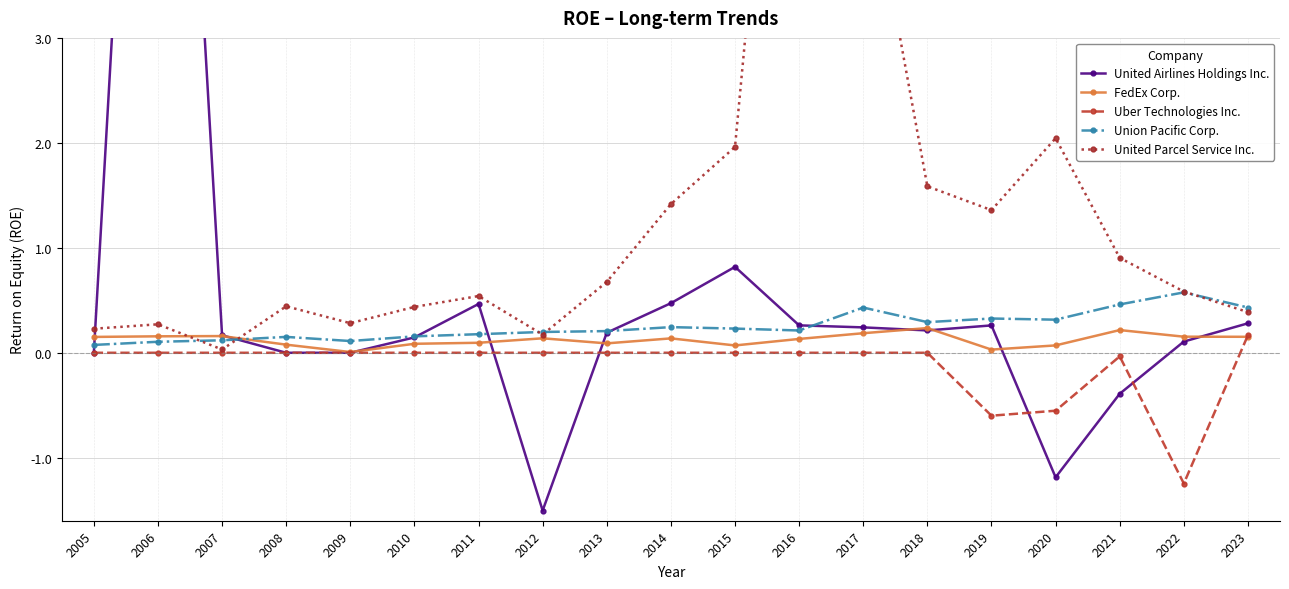

At how many categories does at least one series exceed 3?

3